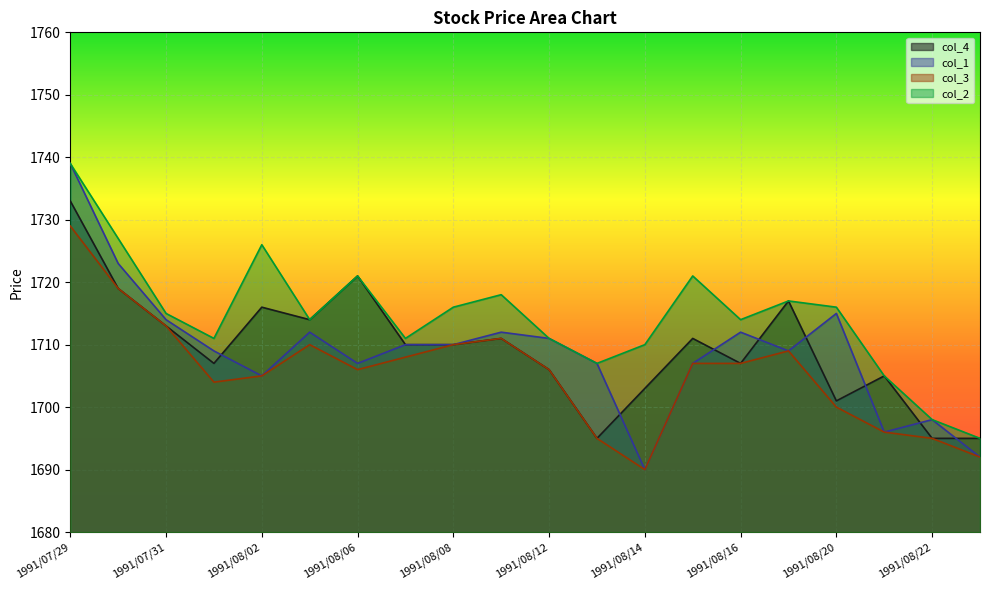

What is the label of the 11th point from the right?

1991/08/09